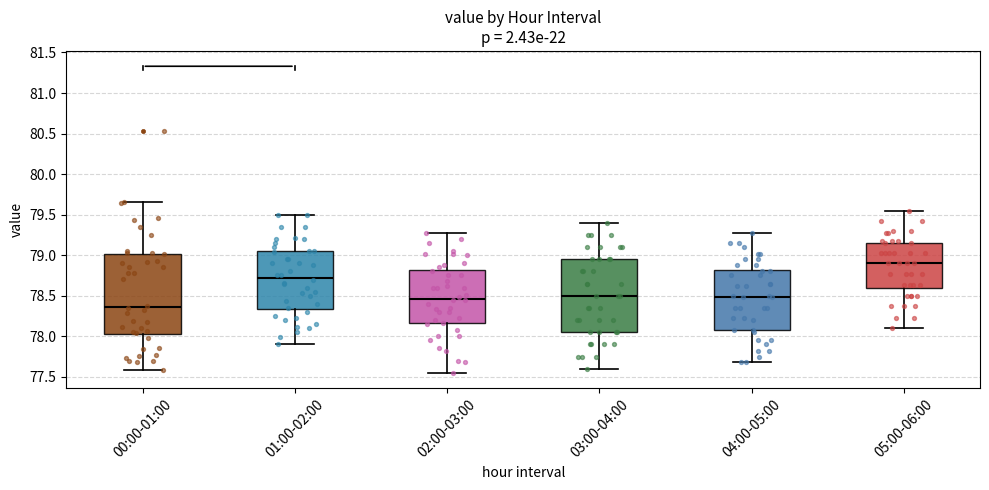

Which box's median line is the highest?

05:00-06:00